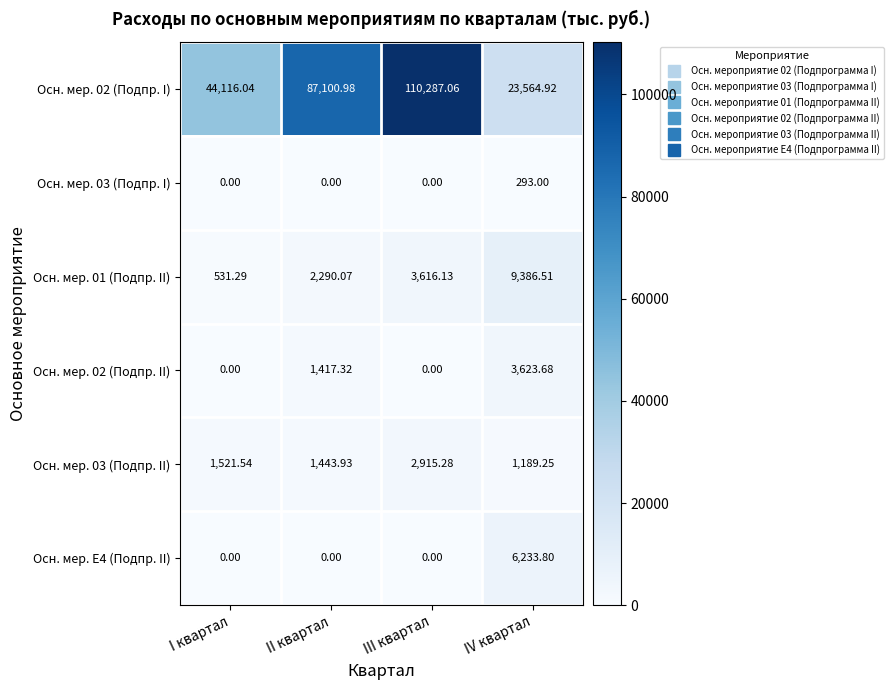

Is the value of Осн. мер. 03 (Подпр. II) at II квартал greater than the value of Осн. мер. 02 (Подпр. I) at I квартал?

No